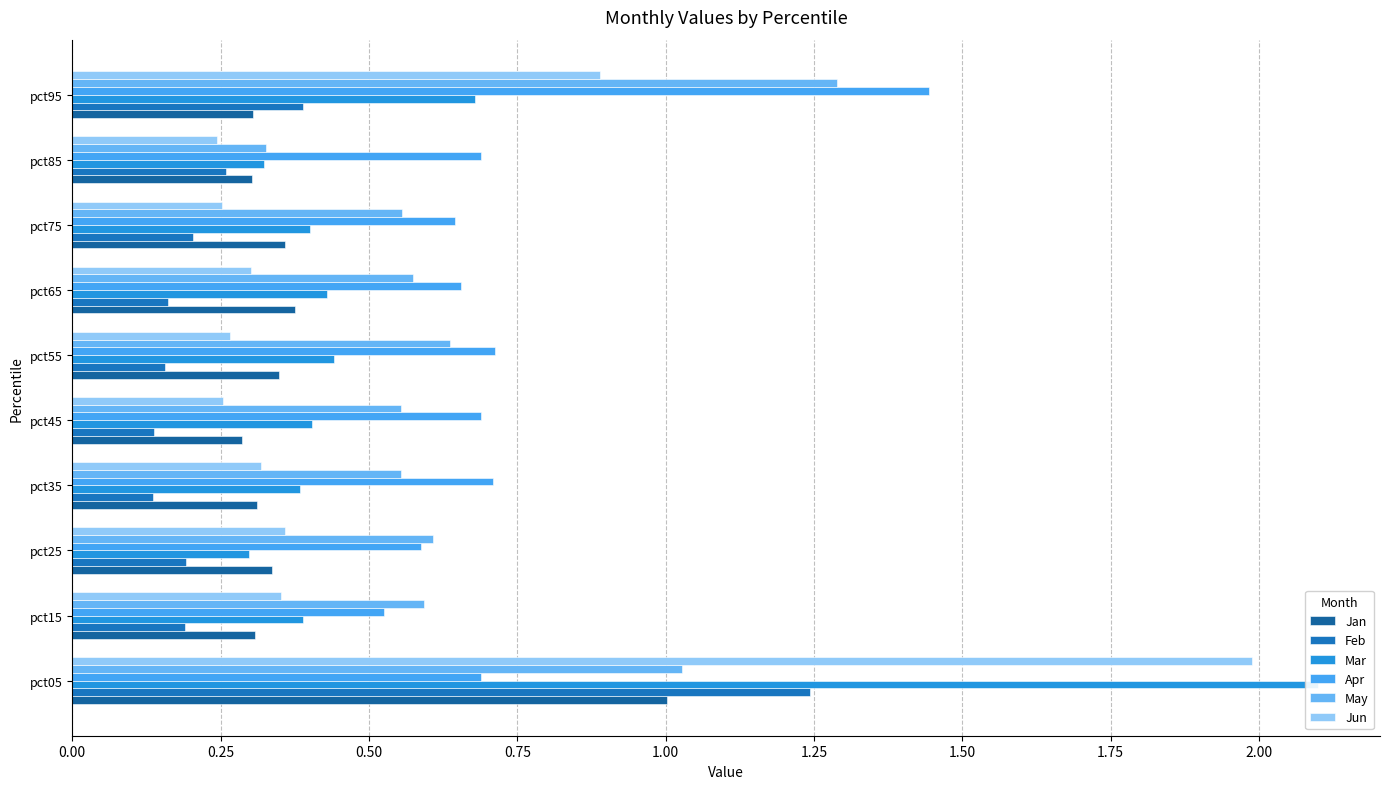

Are the bars grouped side by side (vs. stacked)?

Yes